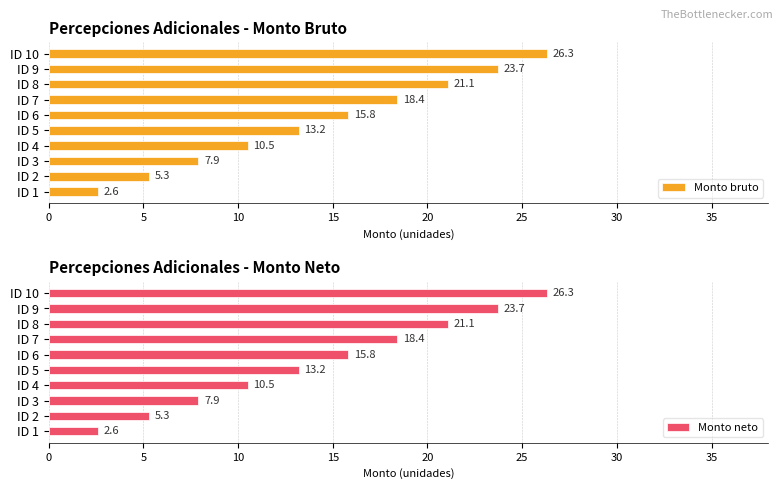

What is the maximum value for Monto bruto?

26.3